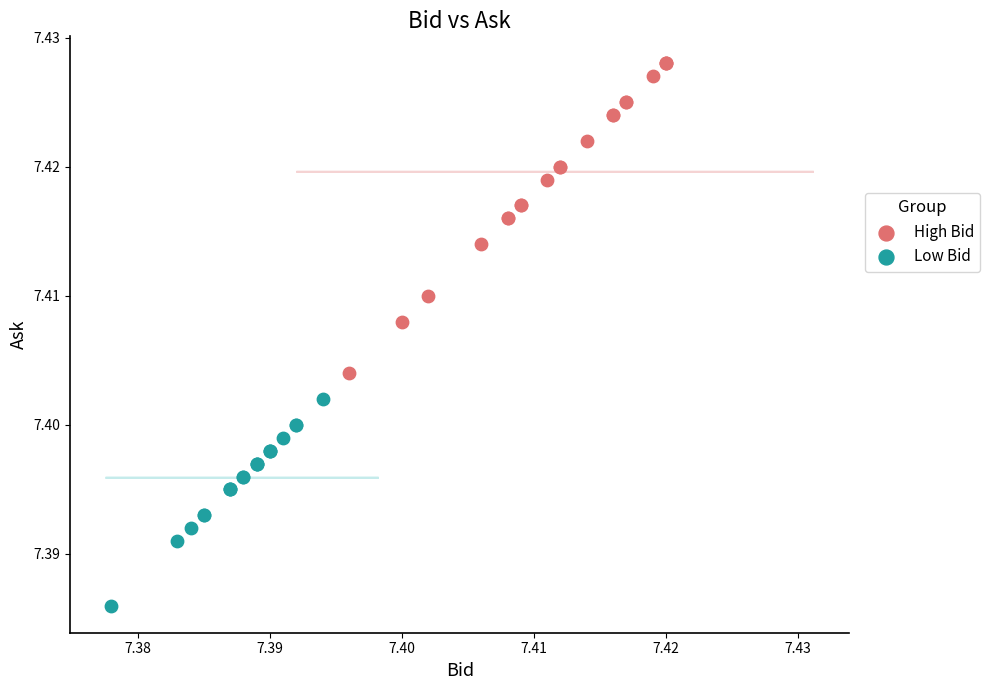

Which series contains the highest Y value?

High Bid